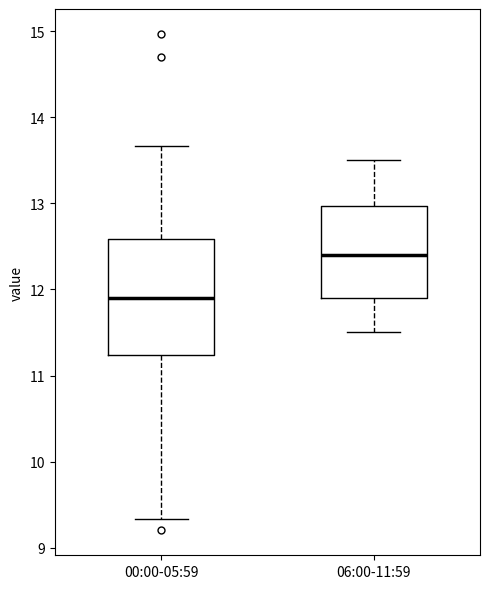

Comparing the boxes themselves (not the whiskers), which one is the tallest?

00:00-05:59